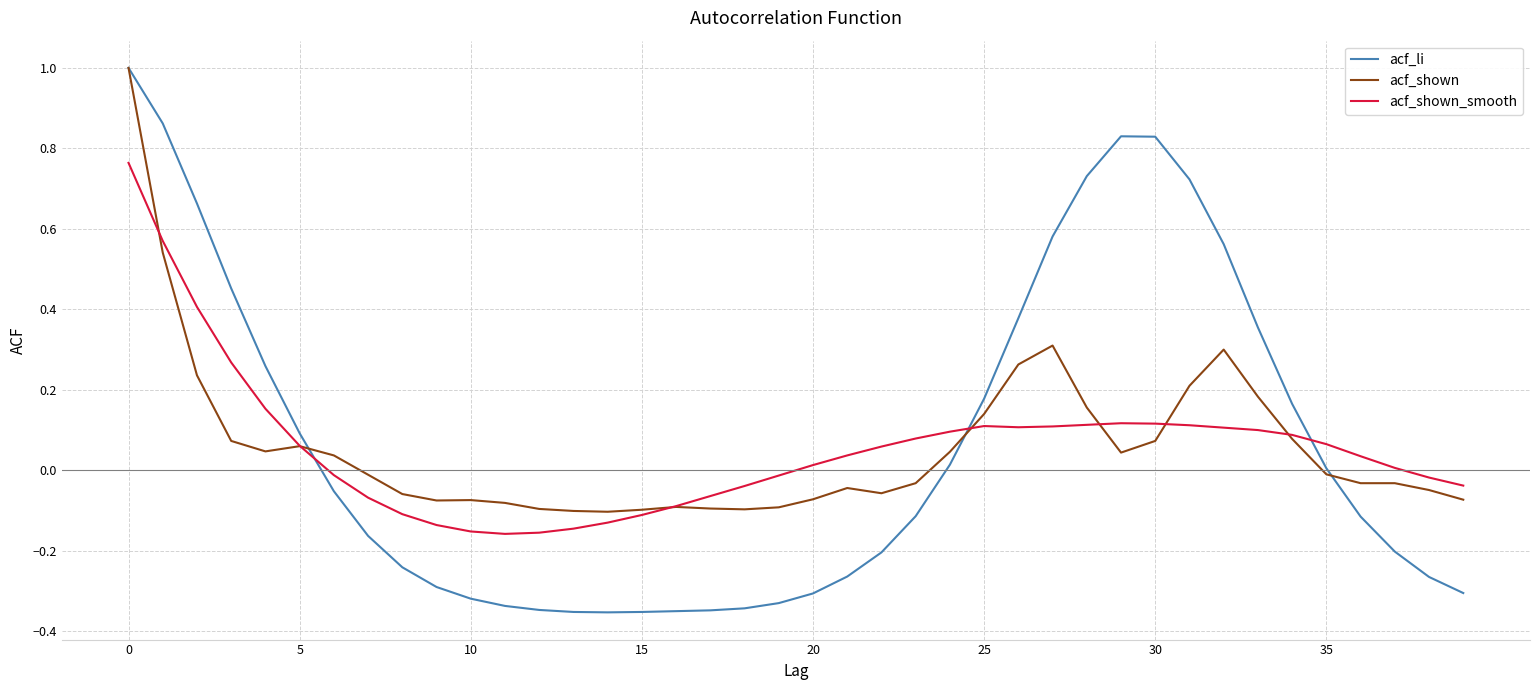

How many values in acf_shown are above zero?

18